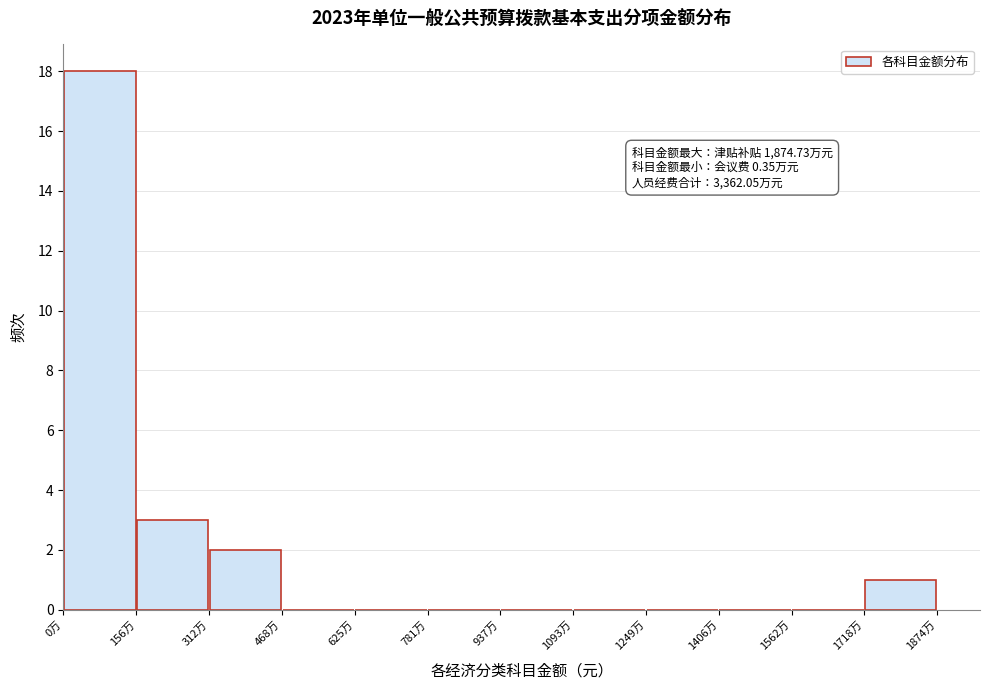

Over which range of the x-axis is the bar tallest?

0 to 160